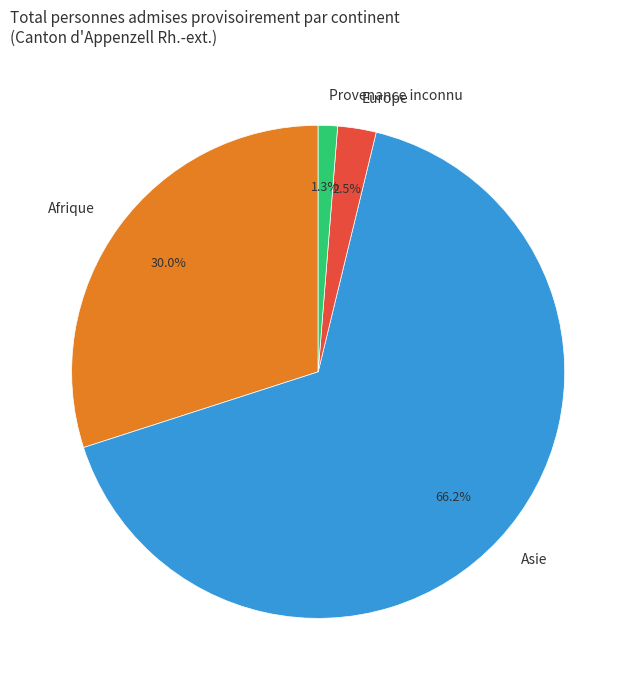

Which slice represents more than half of the pie?

Asie